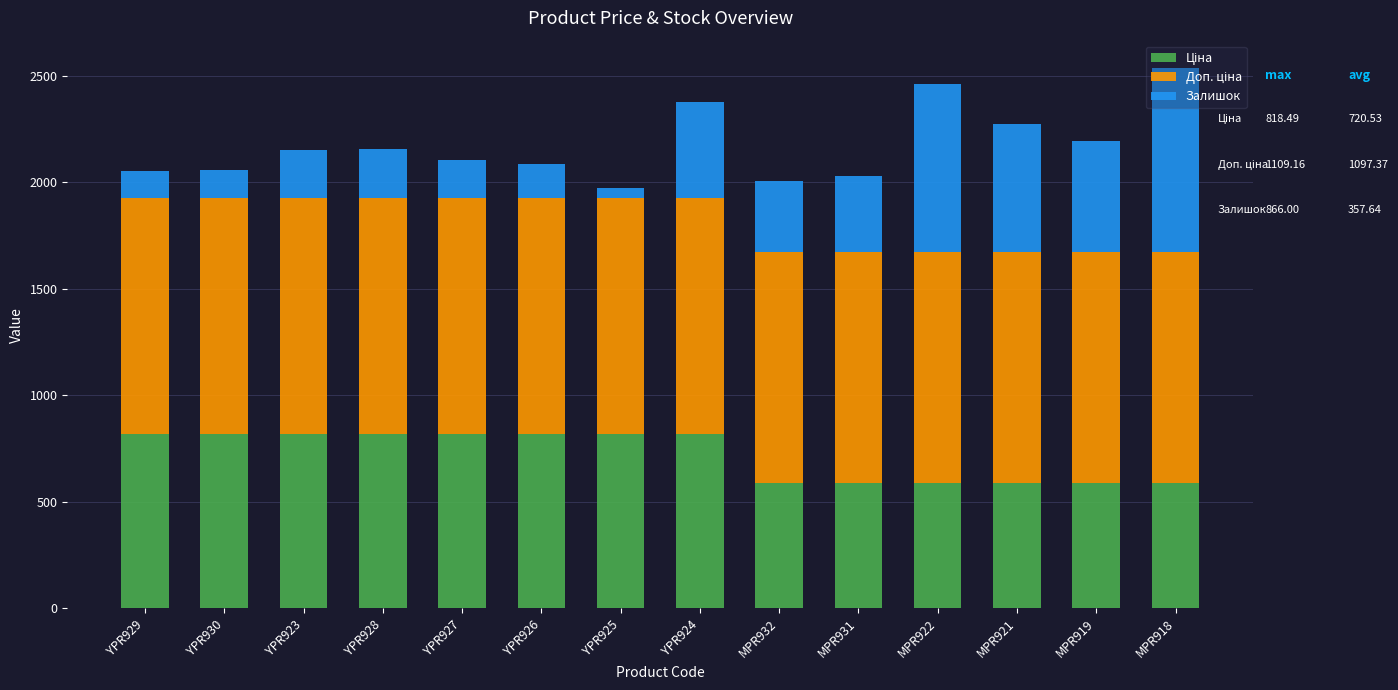

What is the total value across all series at MPR932?

2004.6